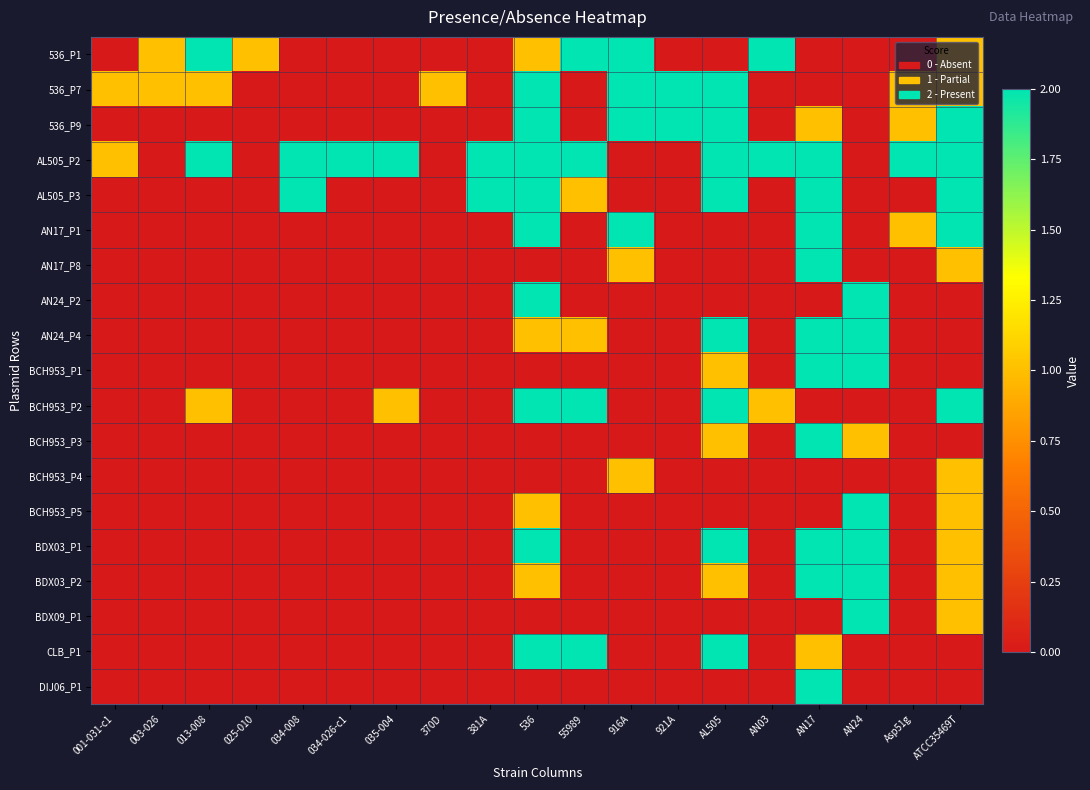

Which series has the widest spread of values?

536_P1